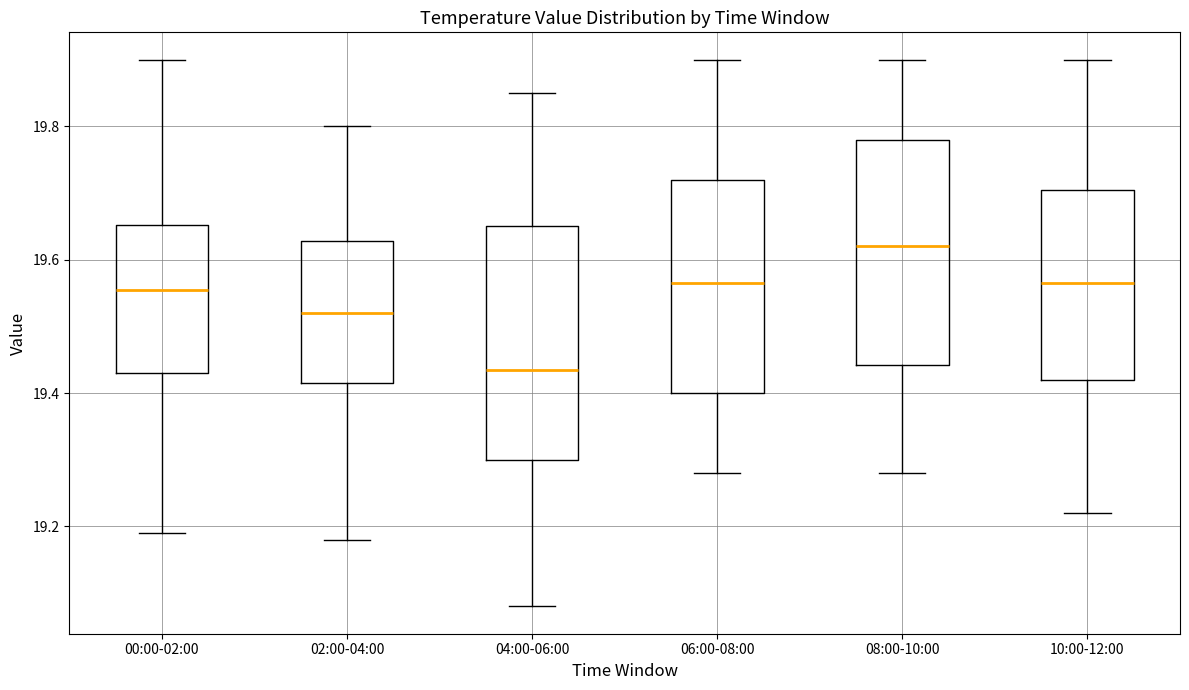

Reading left to right, transcribe this box plot: for each box, give where its median line is, the range the box spans, and where its two whiskers end, as read against the y-axis. The values are not printed on the chart, so give them approximately, as read against the axis.

00:00-02:00: median 19.56, box 19.44 to 19.66, whiskers 19.20 to 19.90
02:00-04:00: median 19.52, box 19.42 to 19.62, whiskers 19.18 to 19.80
04:00-06:00: median 19.44, box 19.30 to 19.66, whiskers 19.08 to 19.86
06:00-08:00: median 19.56, box 19.40 to 19.72, whiskers 19.28 to 19.90
08:00-10:00: median 19.62, box 19.44 to 19.78, whiskers 19.28 to 19.90
10:00-12:00: median 19.56, box 19.42 to 19.70, whiskers 19.22 to 19.90